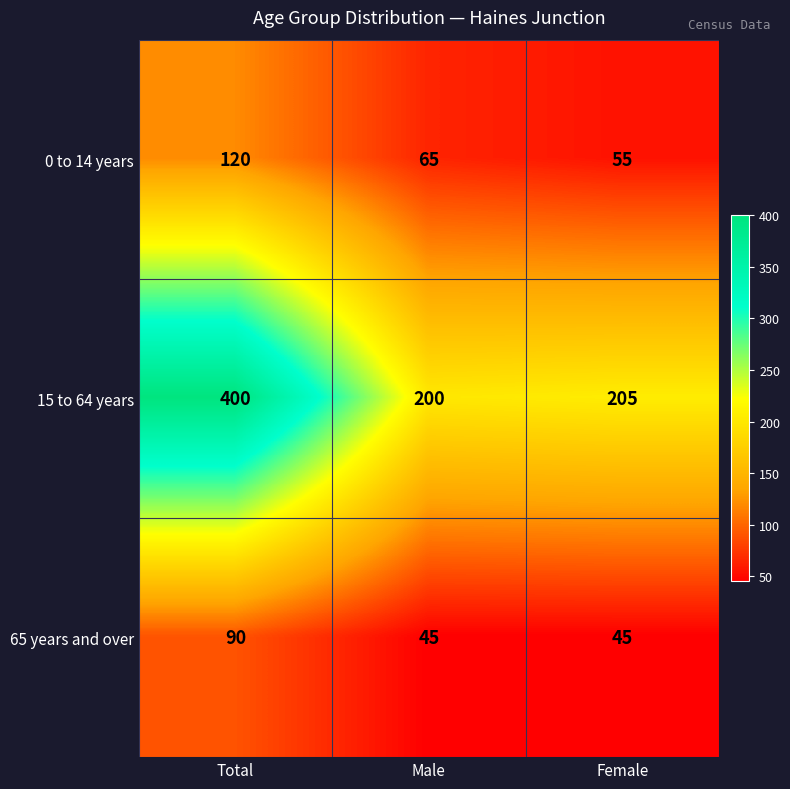

The value of 0 to 14 years at Total is 187. True or false?

False